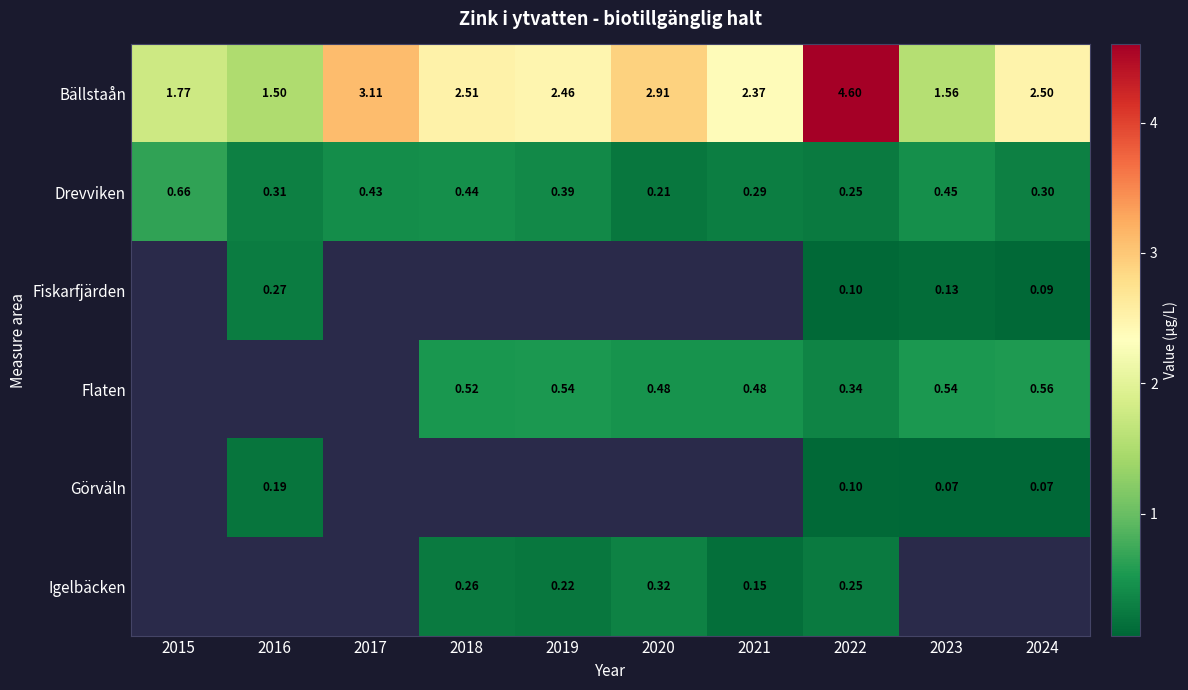

Is the value of Bällstaån at 2016 greater than the value of Drevviken at 2023?

Yes